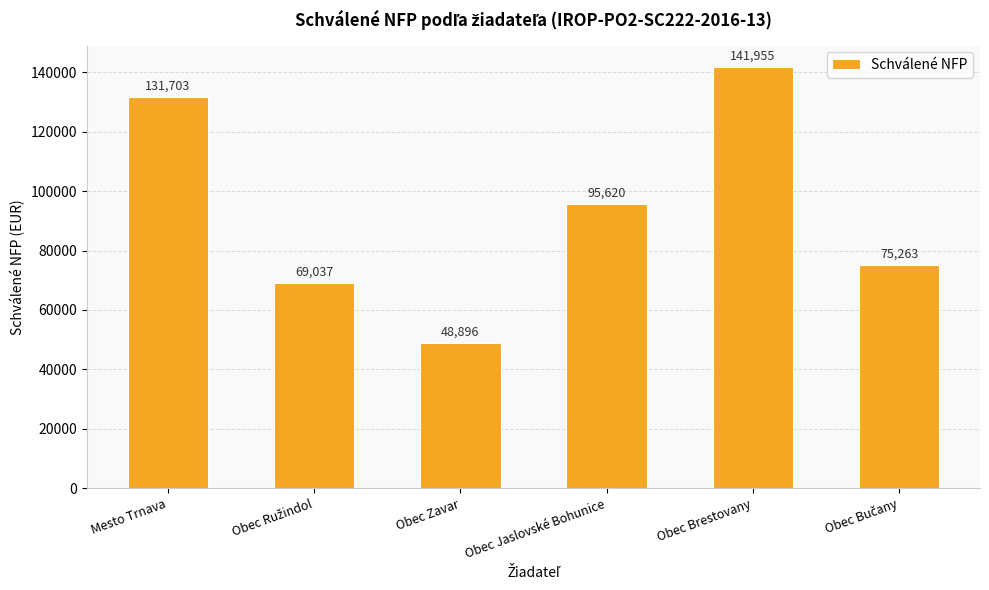

What is the minimum value shown in the chart?

48896.1